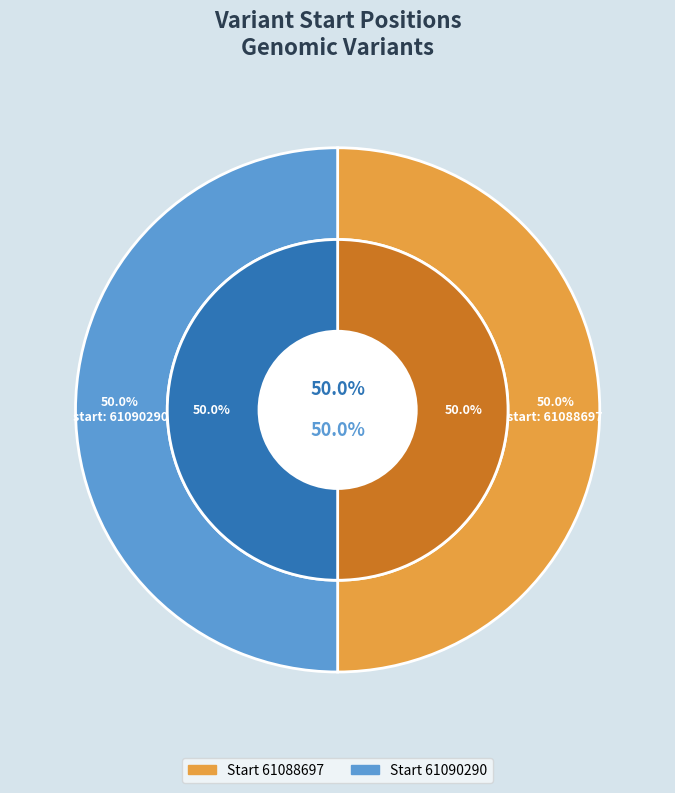

What is the smallest slice in the pie chart?

61088697